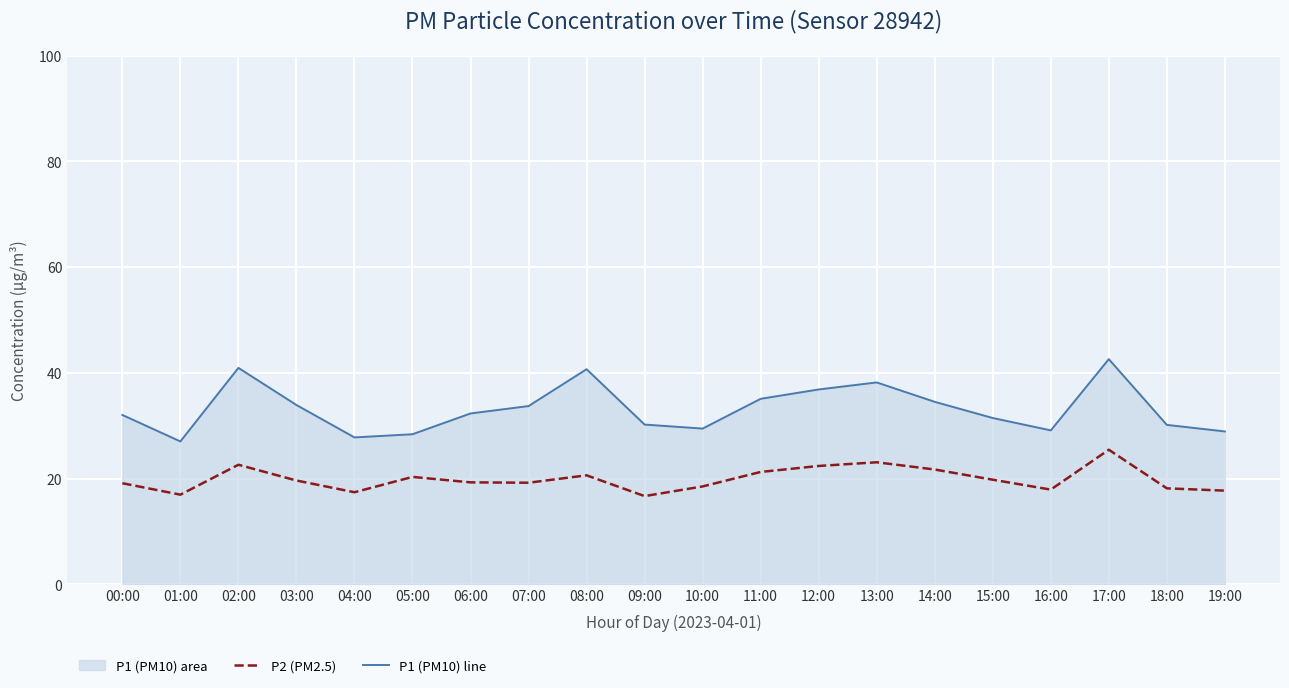

True or false: P1 (PM10) line has a value of 47.8 at 16:00.

False